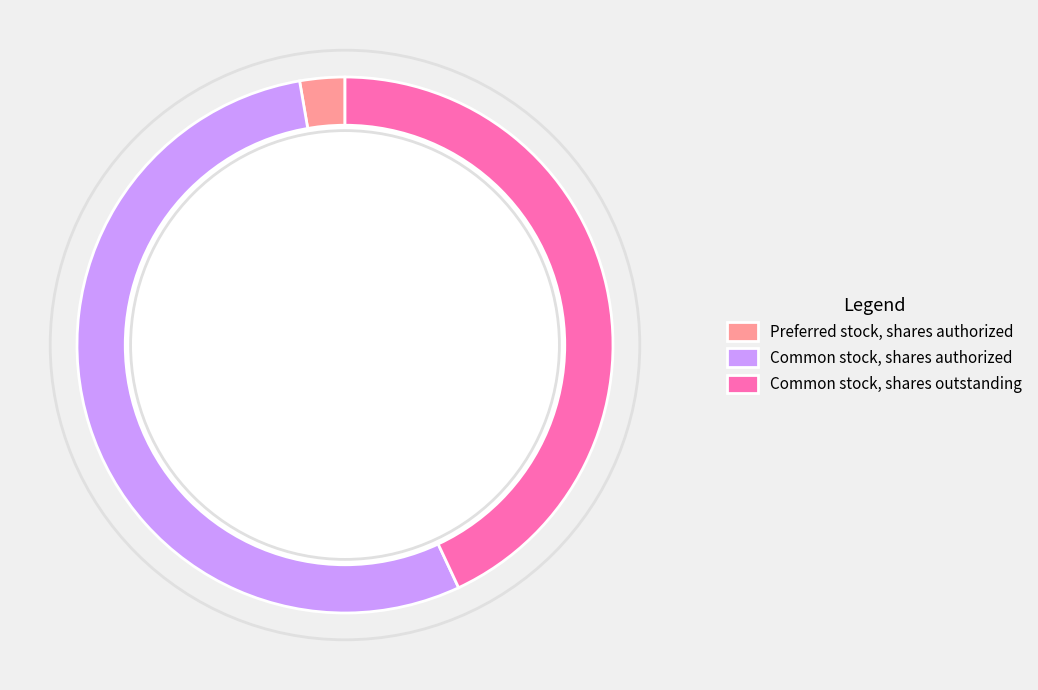

How many slices are in this pie chart?

3